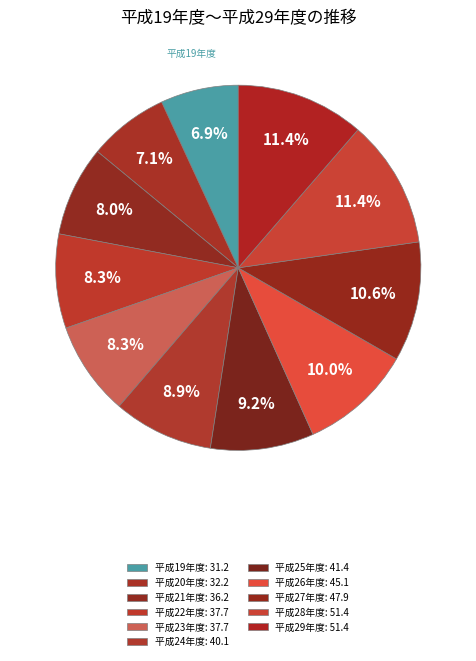

How many slices are in this pie chart?

11